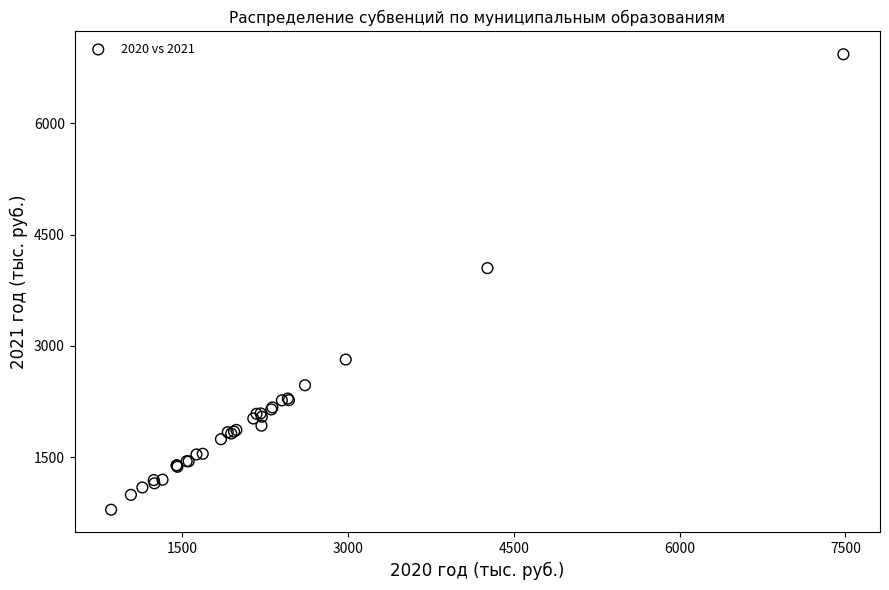

What Y value in the scatter plot is closest to 3861?

4048.2